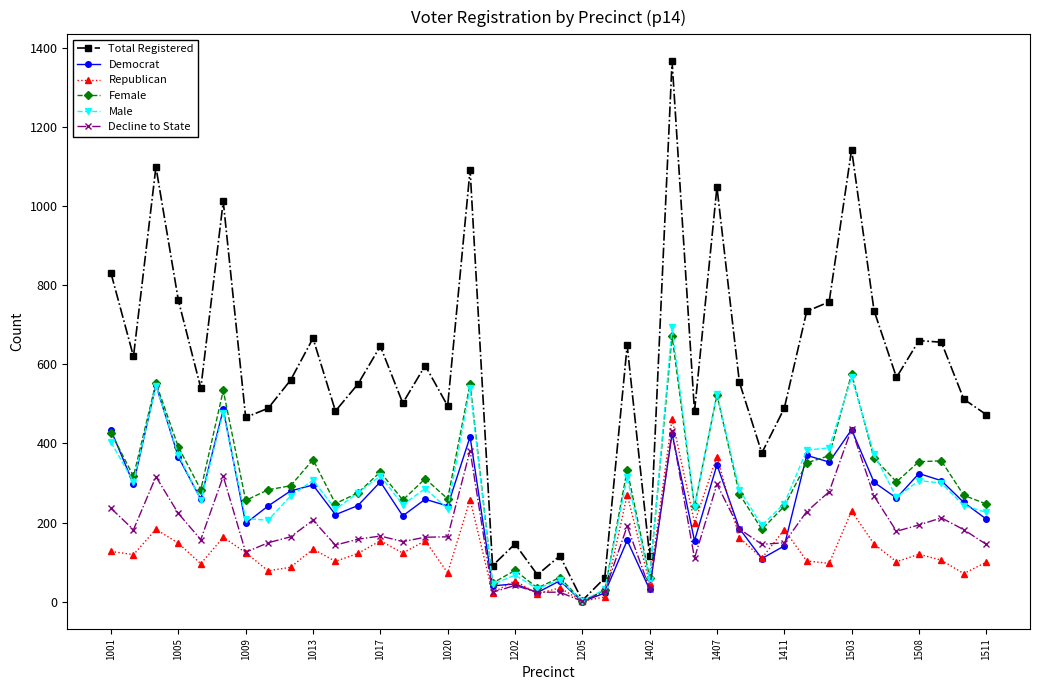

Which series has the widest spread of values?

Total Registered